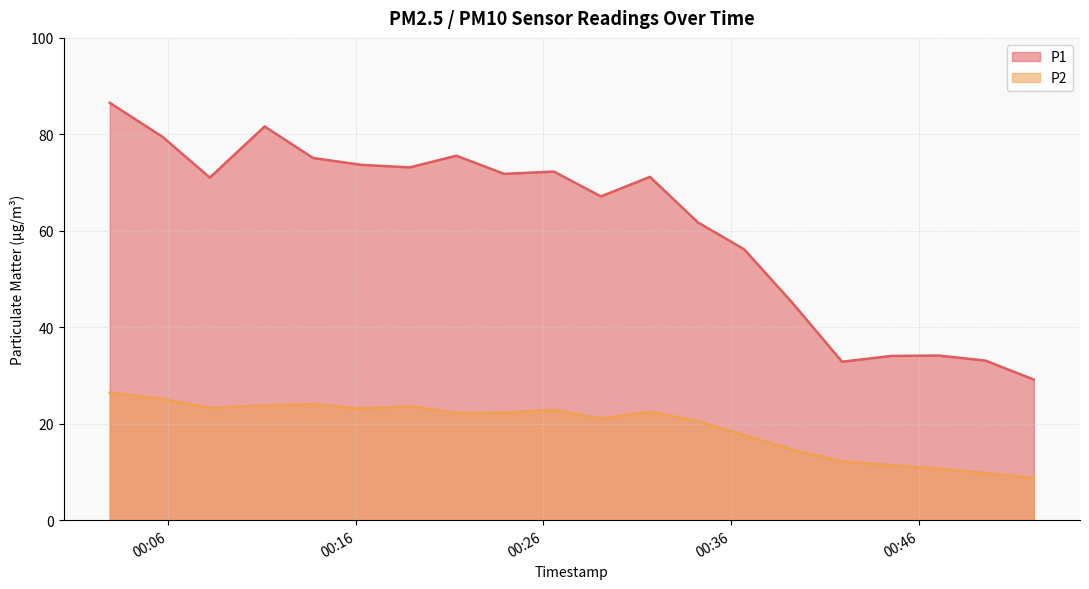

Which series has the widest spread of values?

P1